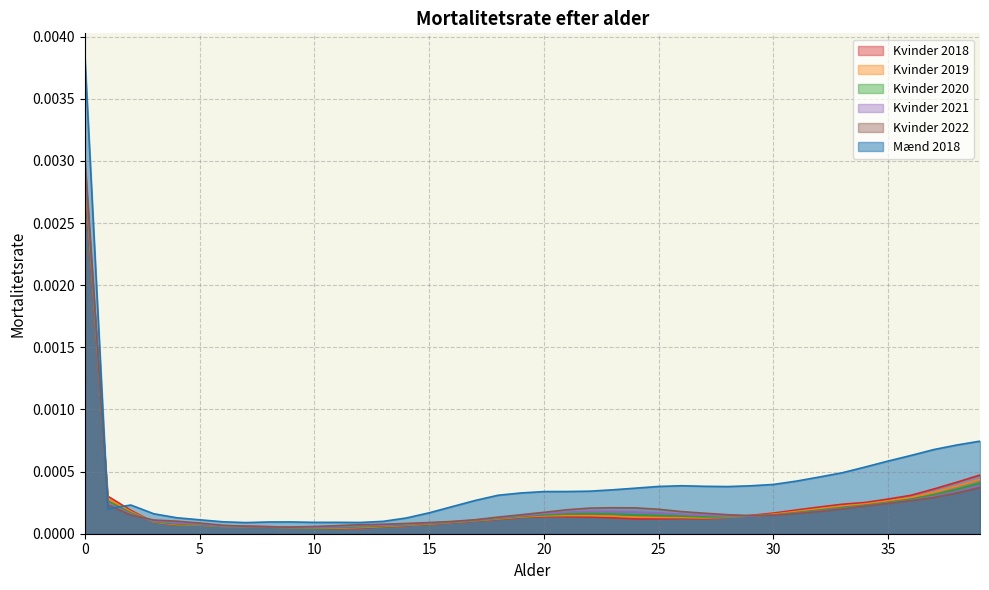

Reading left to right, what are all the values shown in this chart?

Kvinder 2018: 0=0.0	1=0.0	2=0.0	3=0.0	4=0.0	5=0.0	6=0.0	7=0.0	8=0.0	9=0.0	10=0.0	11=0.0	12=0.0	13=0.0	14=0.0	15=0.0	16=0.0	17=0.0	18=0.0	19=0.0	20=0.0	21=0.0	22=0.0	23=0.0	24=0.0	25=0.0	26=0.0	27=0.0	28=0.0	29=0.0	30=0.0	31=0.0	32=0.0	33=0.0	34=0.0	35=0.0	36=0.0	37=0.0	38=0.0	39=0.0
Kvinder 2019: 0=0.0	1=0.0	2=0.0	3=0.0	4=0.0	5=0.0	6=0.0	7=0.0	8=0.0	9=0.0	10=0.0	11=0.0	12=0.0	13=0.0	14=0.0	15=0.0	16=0.0	17=0.0	18=0.0	19=0.0	20=0.0	21=0.0	22=0.0	23=0.0	24=0.0	25=0.0	26=0.0	27=0.0	28=0.0	29=0.0	30=0.0	31=0.0	32=0.0	33=0.0	34=0.0	35=0.0	36=0.0	37=0.0	38=0.0	39=0.0
Kvinder 2020: 0=0.0	1=0.0	2=0.0	3=0.0	4=0.0	5=0.0	6=0.0	7=0.0	8=0.0	9=0.0	10=0.0	11=0.0	12=0.0	13=0.0	14=0.0	15=0.0	16=0.0	17=0.0	18=0.0	19=0.0	20=0.0	21=0.0	22=0.0	23=0.0	24=0.0	25=0.0	26=0.0	27=0.0	28=0.0	29=0.0	30=0.0	31=0.0	32=0.0	33=0.0	34=0.0	35=0.0	36=0.0	37=0.0	38=0.0	39=0.0
Kvinder 2021: 0=0.0	1=0.0	2=0.0	3=0.0	4=0.0	5=0.0	6=0.0	7=0.0	8=0.0	9=0.0	10=0.0	11=0.0	12=0.0	13=0.0	14=0.0	15=0.0	16=0.0	17=0.0	18=0.0	19=0.0	20=0.0	21=0.0	22=0.0	23=0.0	24=0.0	25=0.0	26=0.0	27=0.0	28=0.0	29=0.0	30=0.0	31=0.0	32=0.0	33=0.0	34=0.0	35=0.0	36=0.0	37=0.0	38=0.0	39=0.0
Kvinder 2022: 0=0.0	1=0.0	2=0.0	3=0.0	4=0.0	5=0.0	6=0.0	7=0.0	8=0.0	9=0.0	10=0.0	11=0.0	12=0.0	13=0.0	14=0.0	15=0.0	16=0.0	17=0.0	18=0.0	19=0.0	20=0.0	21=0.0	22=0.0	23=0.0	24=0.0	25=0.0	26=0.0	27=0.0	28=0.0	29=0.0	30=0.0	31=0.0	32=0.0	33=0.0	34=0.0	35=0.0	36=0.0	37=0.0	38=0.0	39=0.0
Mænd 2018: 0=0.0	1=0.0	2=0.0	3=0.0	4=0.0	5=0.0	6=0.0	7=0.0	8=0.0	9=0.0	10=0.0	11=0.0	12=0.0	13=0.0	14=0.0	15=0.0	16=0.0	17=0.0	18=0.0	19=0.0	20=0.0	21=0.0	22=0.0	23=0.0	24=0.0	25=0.0	26=0.0	27=0.0	28=0.0	29=0.0	30=0.0	31=0.0	32=0.0	33=0.0	34=0.0	35=0.0	36=0.0	37=0.0	38=0.0	39=0.0